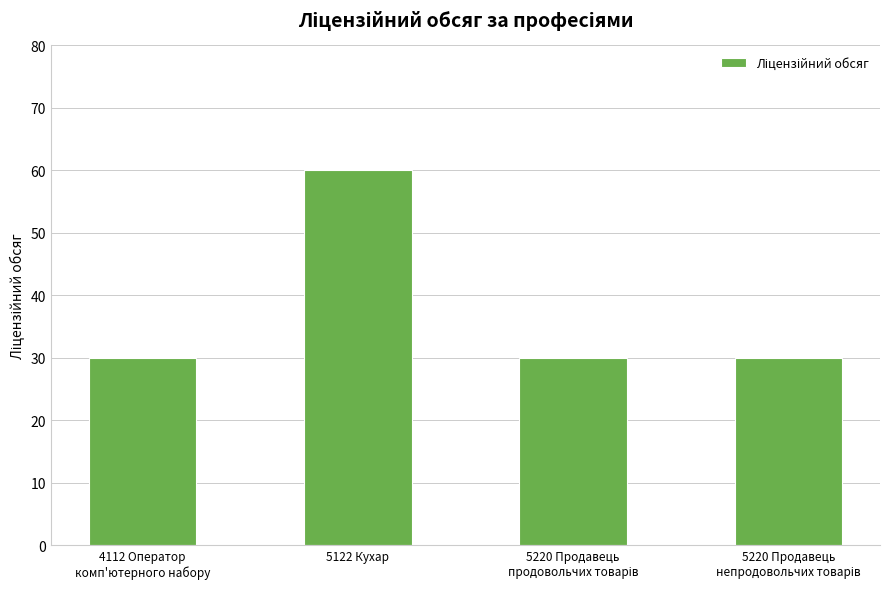

Reading left to right, extract all data points from this chart.

30	60	30	30